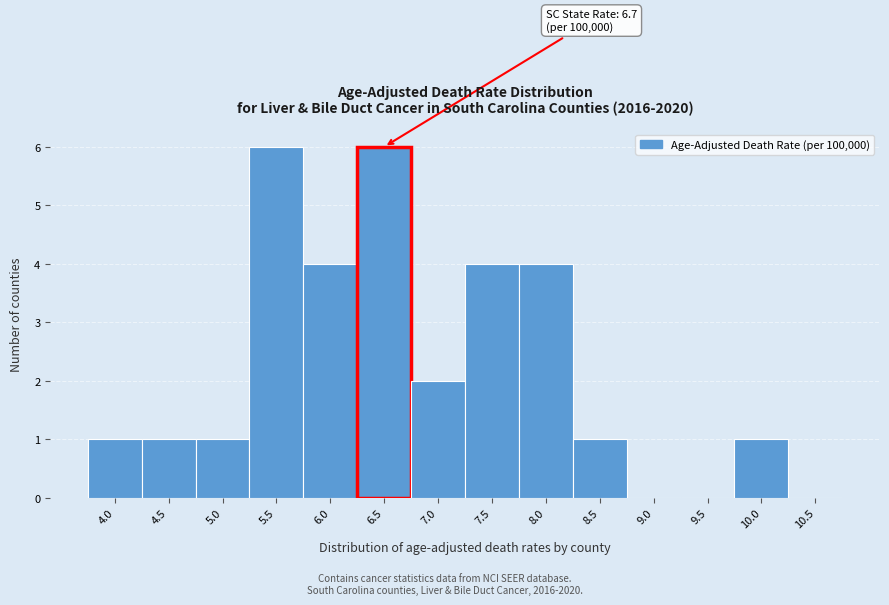

Reading right to left, transcribe all the data shown in this chart.

10.5=0	10.0=1	9.5=0	9.0=0	8.5=1	8.0=4	7.5=4	7.0=2	6.5=6	6.0=4	5.5=6	5.0=1	4.5=1	4.0=1